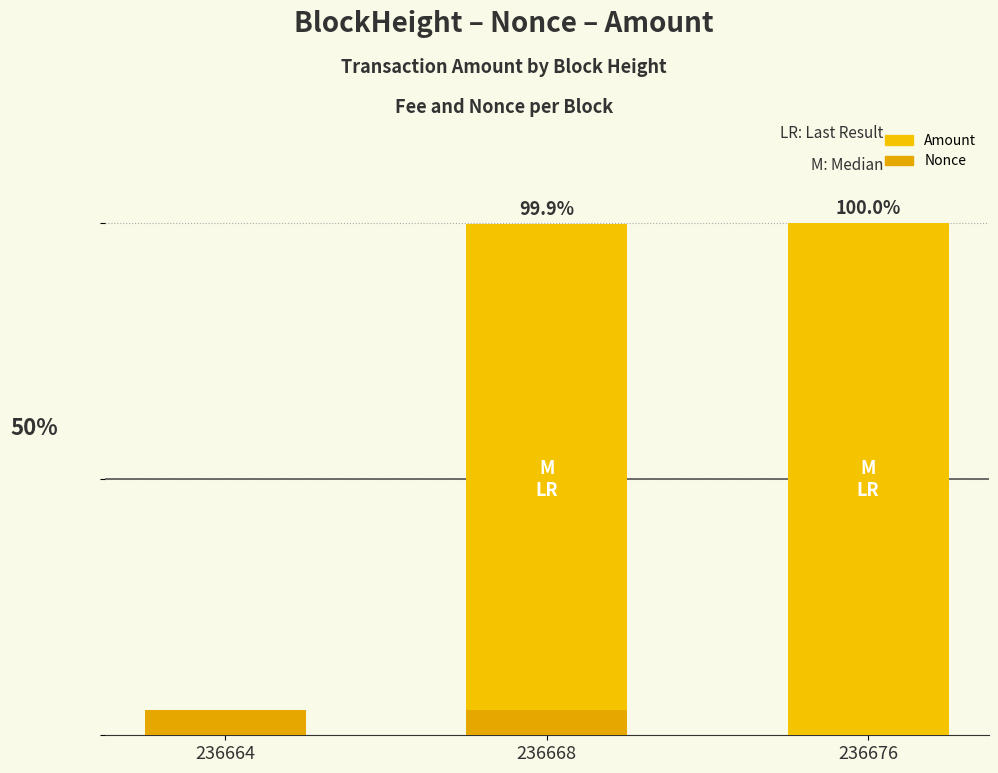

Which series has the largest total across all categories?

Amount